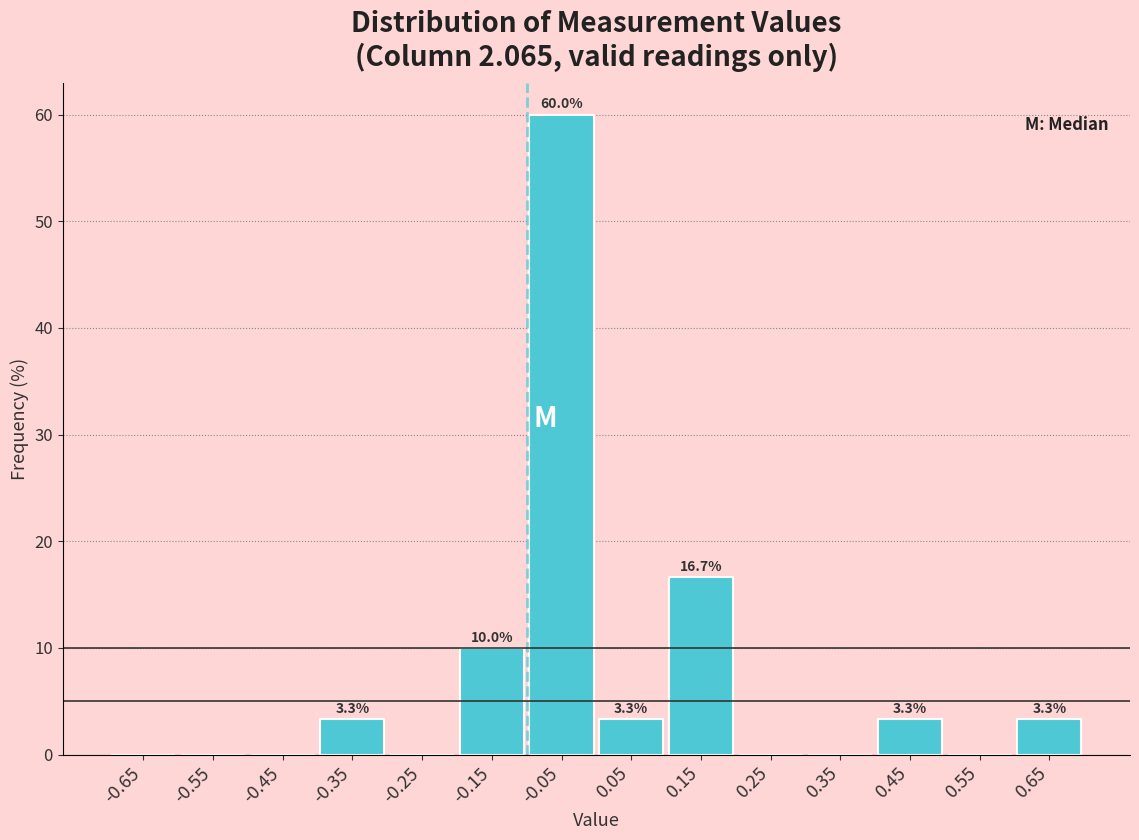

Which range on the x-axis has the tallest bar?

-0.1 to 0.0